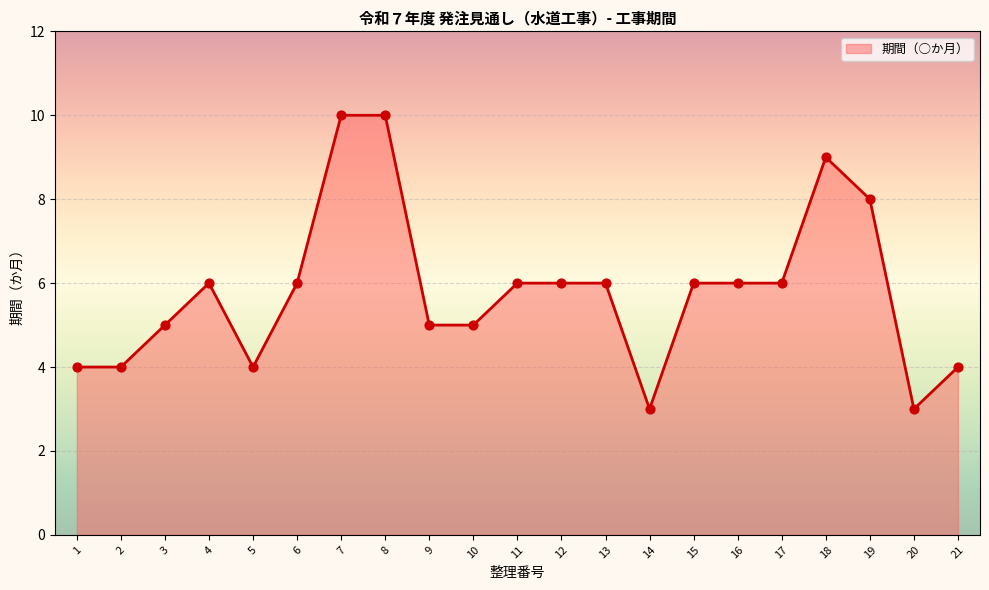

What is the ratio of the value at 14 to the value at 12?

0.5